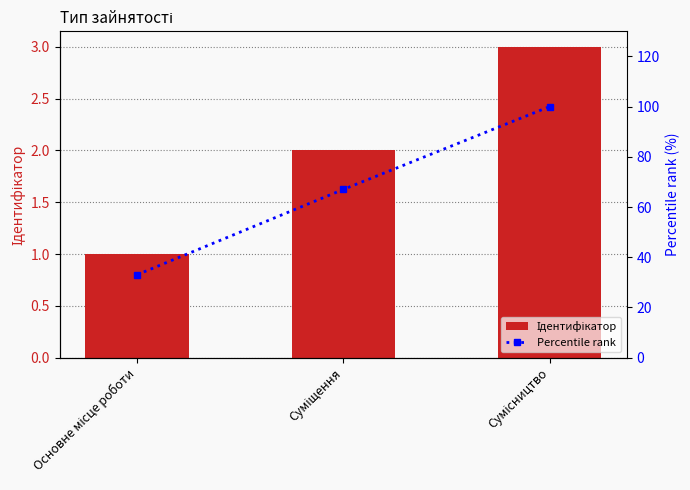

The value of Ідентифікатор at Основне місце роботи is 1. True or false?

True